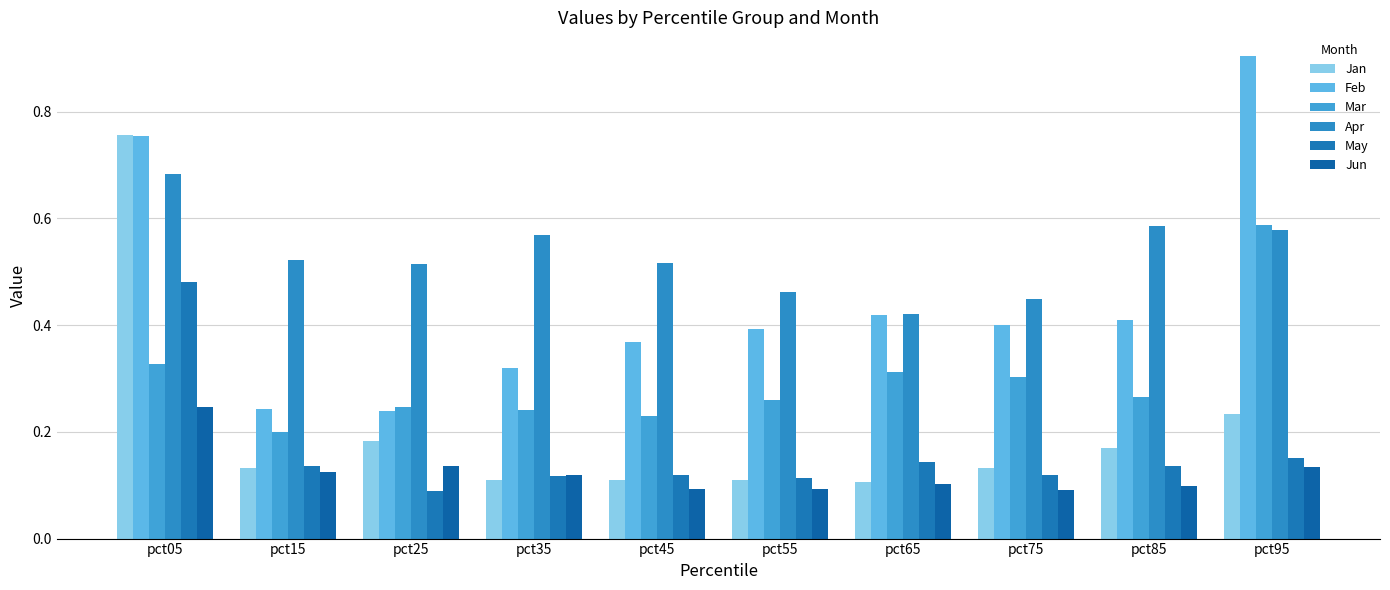

What are all the series names shown in the legend?

Jan, Feb, Mar, Apr, May, Jun